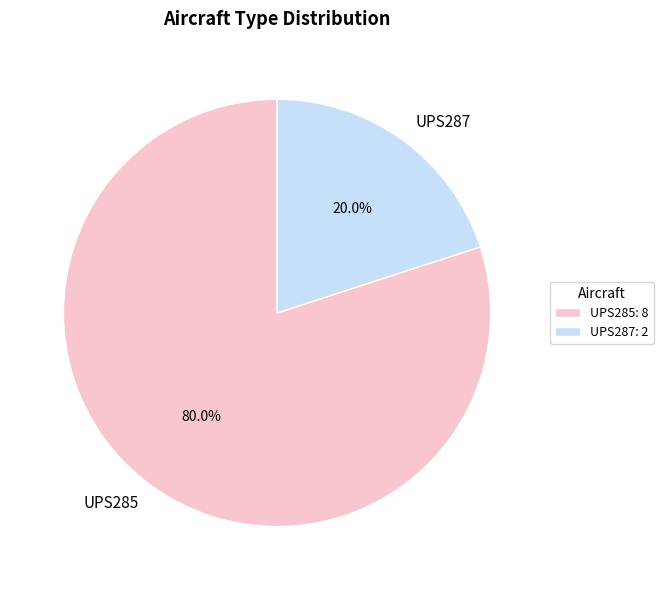

To the nearest percent, what portion does UPS287 represent?

20%